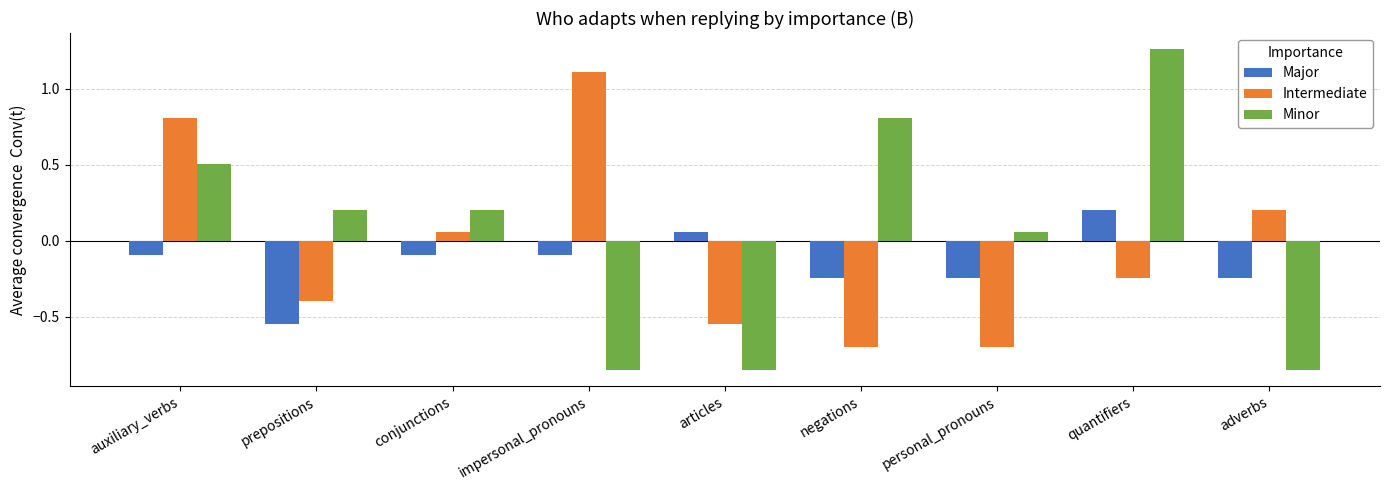

At which label is Minor closest to 0?

personal_pronouns